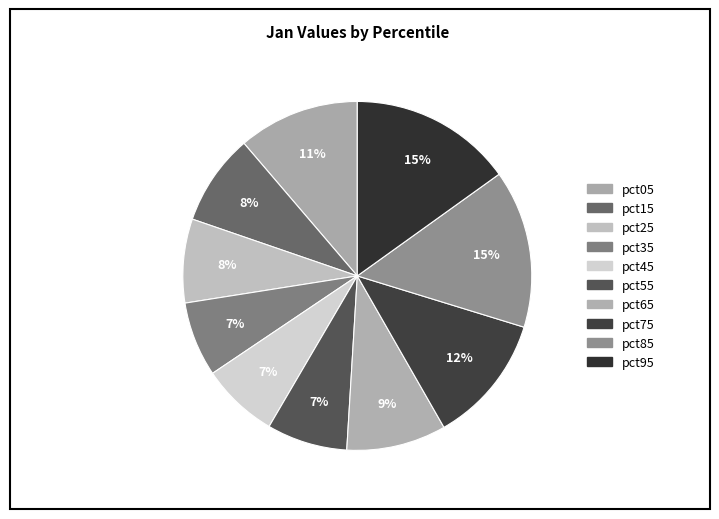

How many segments does this pie chart have?

10